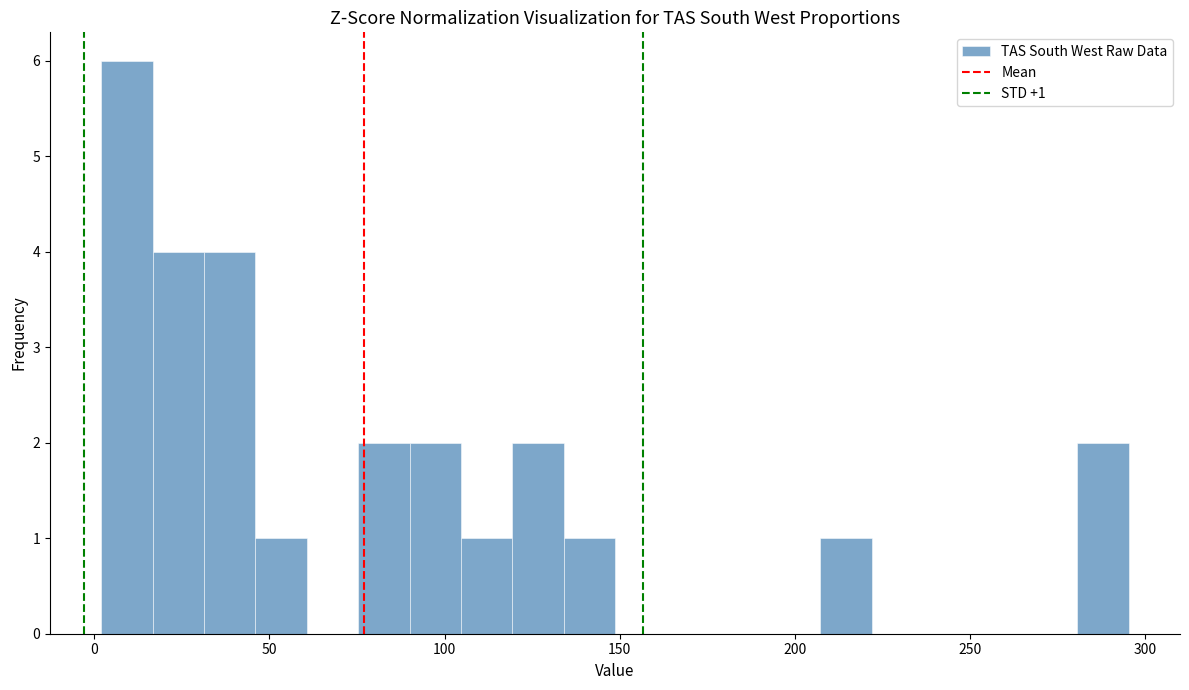

Read against the x-axis, roughly where is the centre of the tallest bar?

10